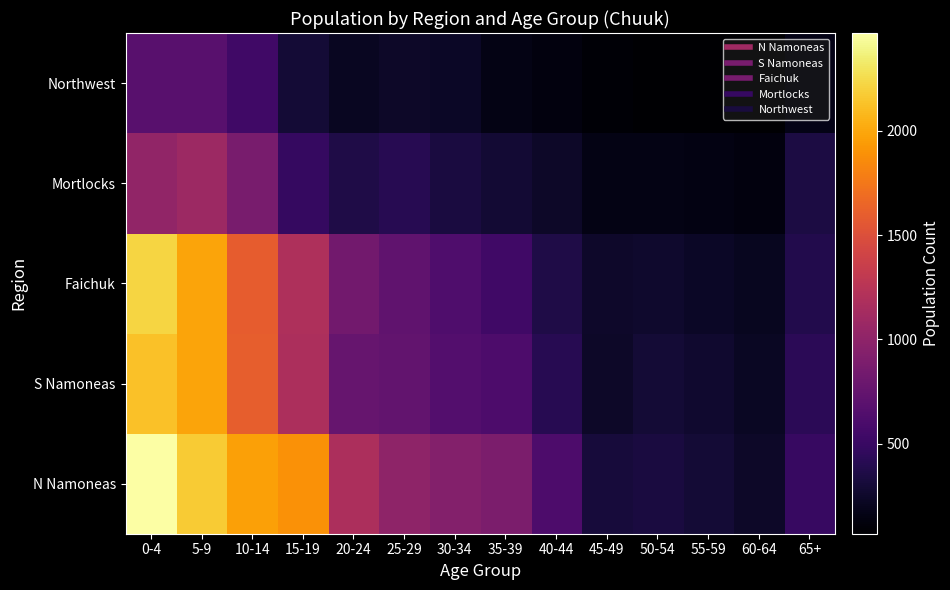

Rank the series by their maximum value, from lowest to highest.

Northwest, Mortlocks, S Namoneas, Faichuk, N Namoneas